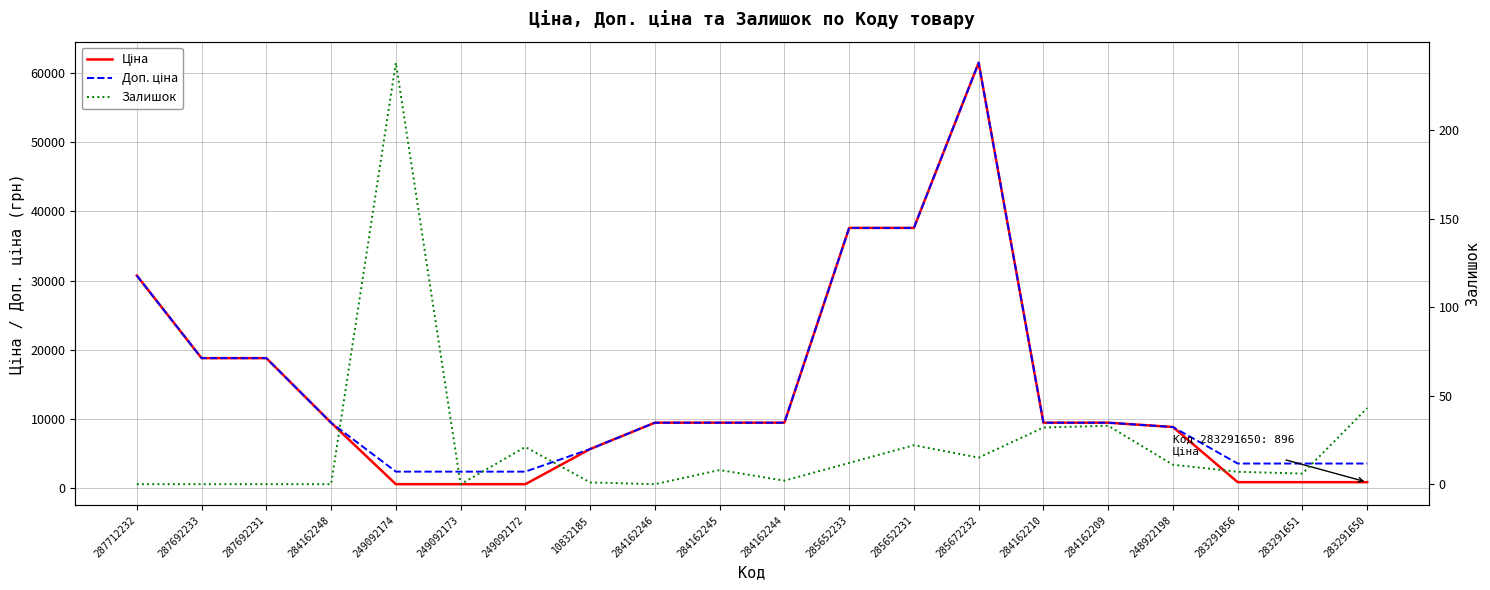

What is the approximate value of Доп. ціна at 10832185?

5673.8